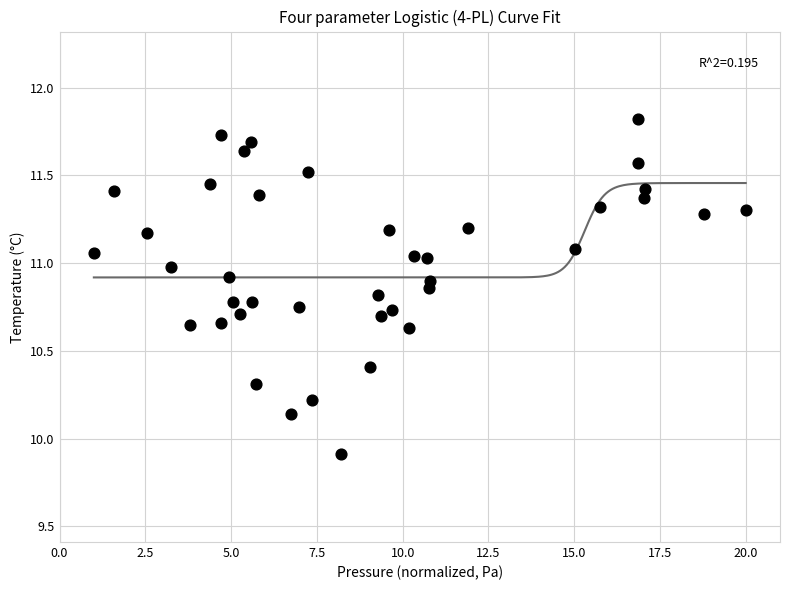

What Y value in the scatter plot is closest to 10?

9.9